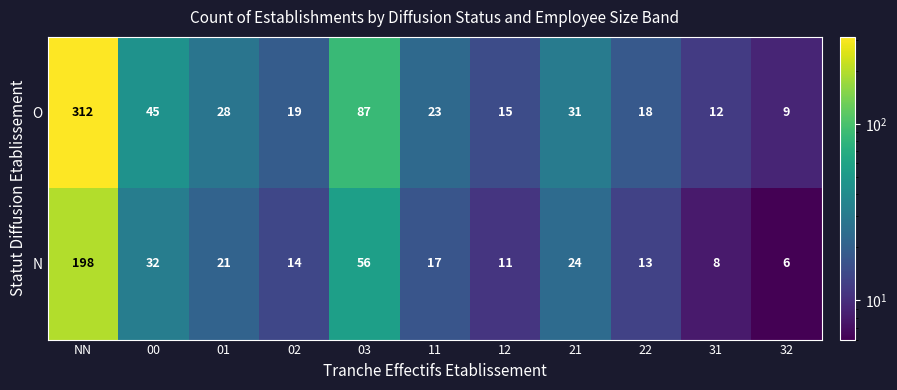

What is the spread (max minus min) of values at 00?

13